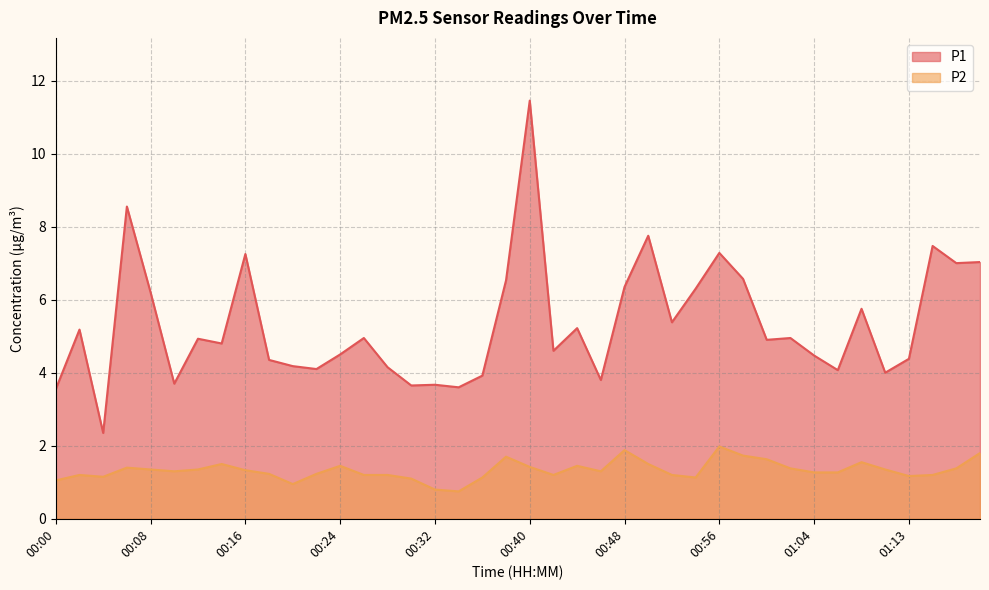

What is the spread (max minus min) of values at 00:30?

2.5